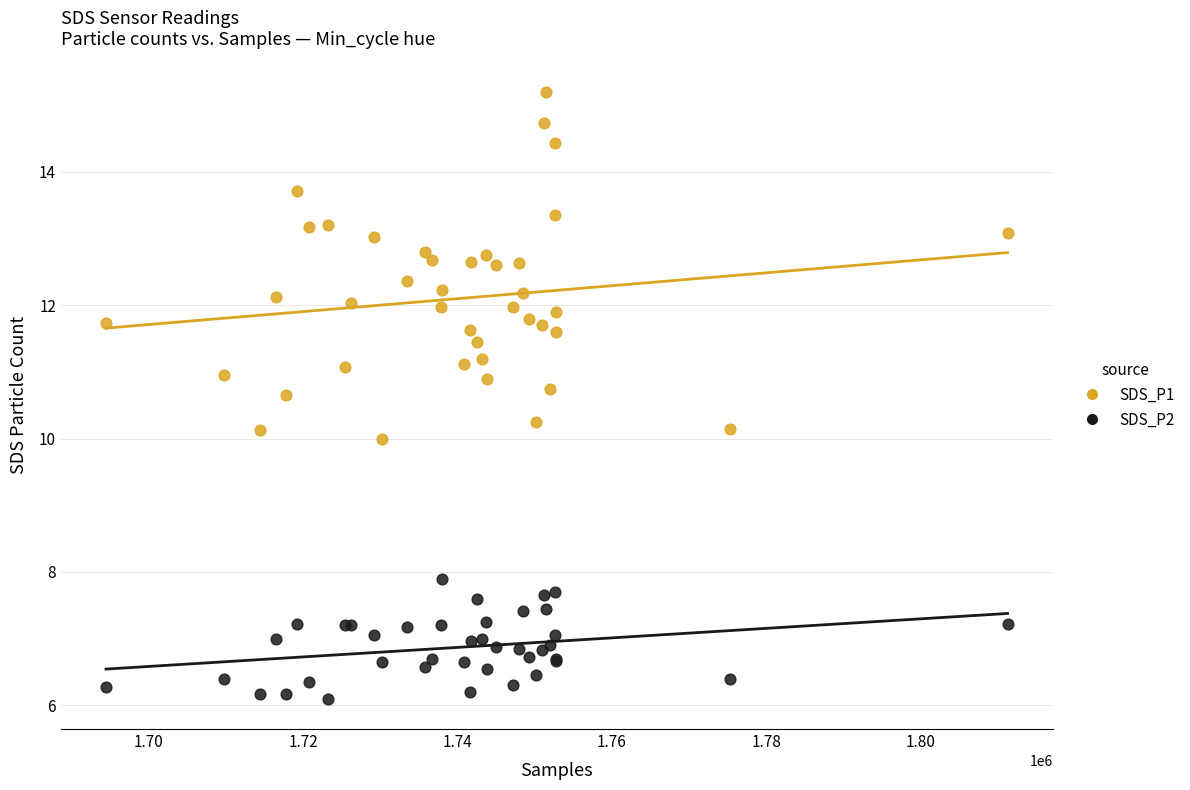

Which series contains the highest Y value?

SDS_P1